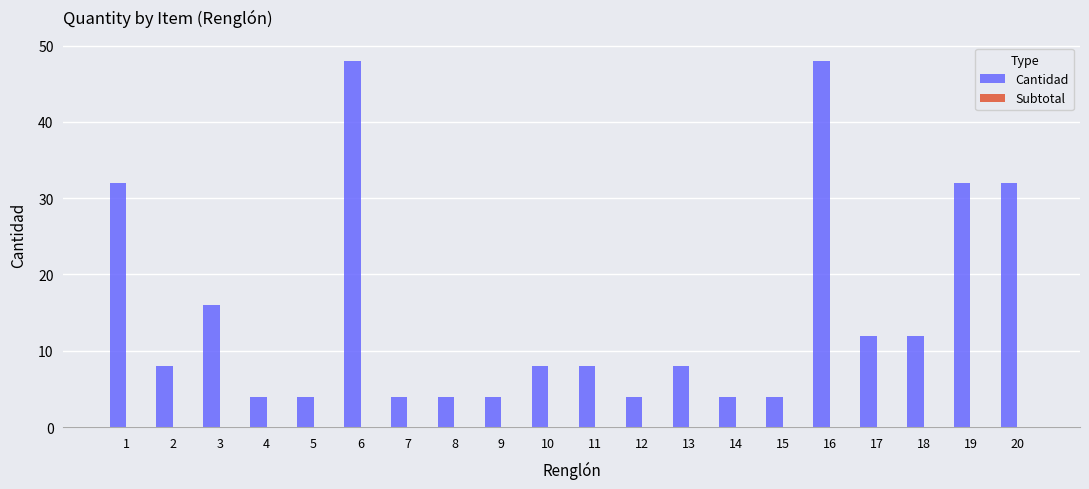

Between 9 and 17, which is larger?

17